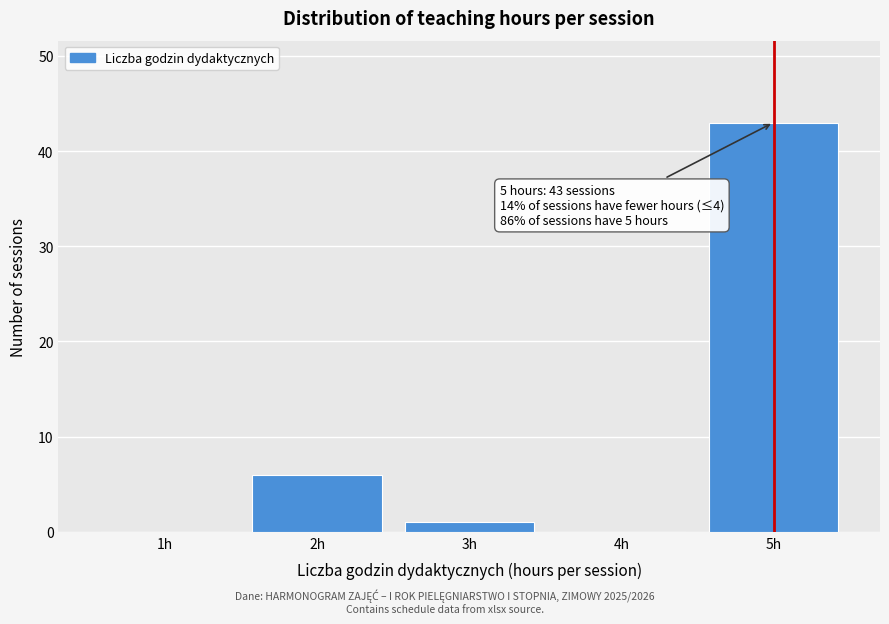

Reading left to right, extract all data points from this chart.

1h=0	2h=6	3h=1	4h=0	5h=43